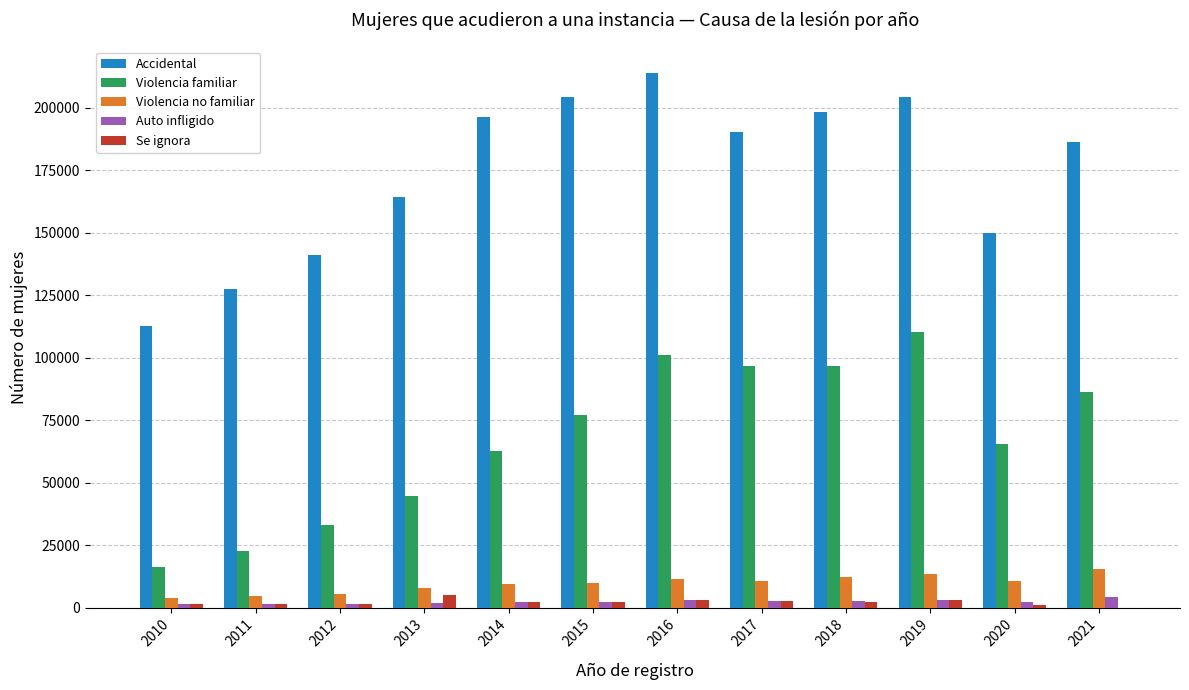

What is the sum of all Violencia no familiar values?

114530